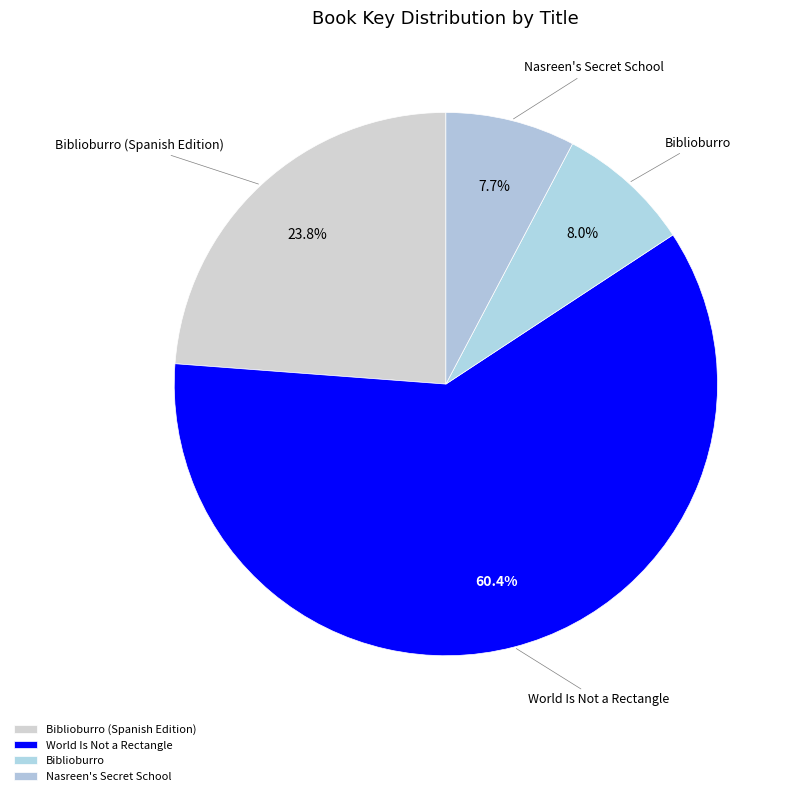

How many segments does this pie chart have?

4